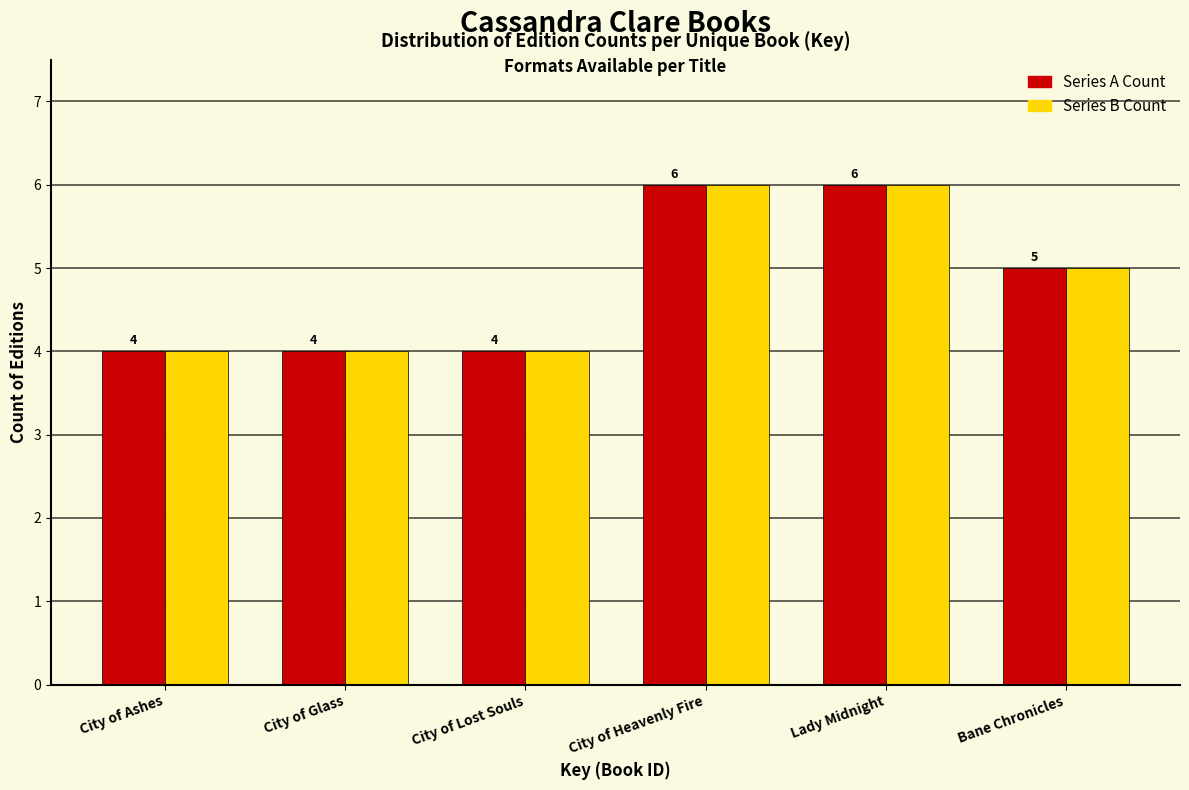

What is the smallest value displayed?

4